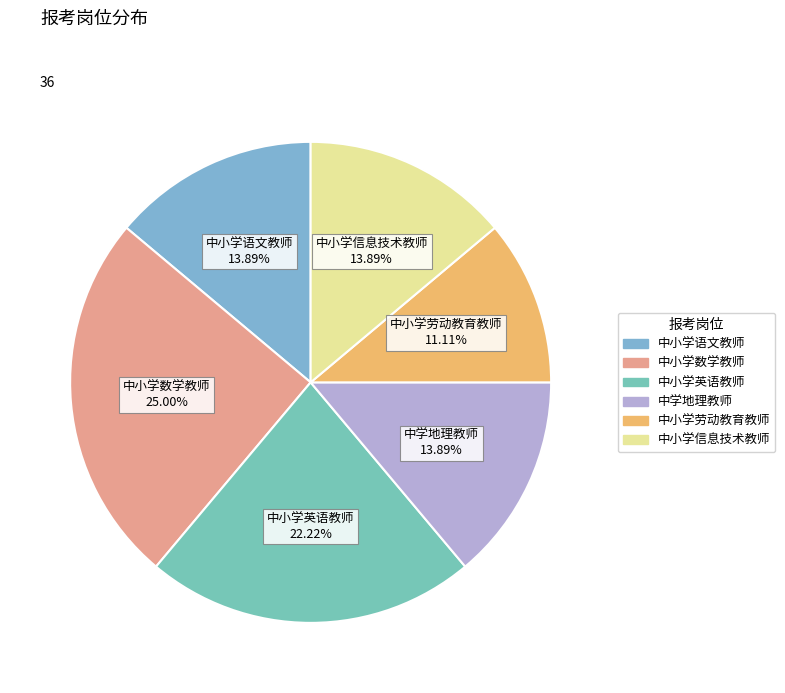

What is the largest slice in the pie chart?

中小学数学教师